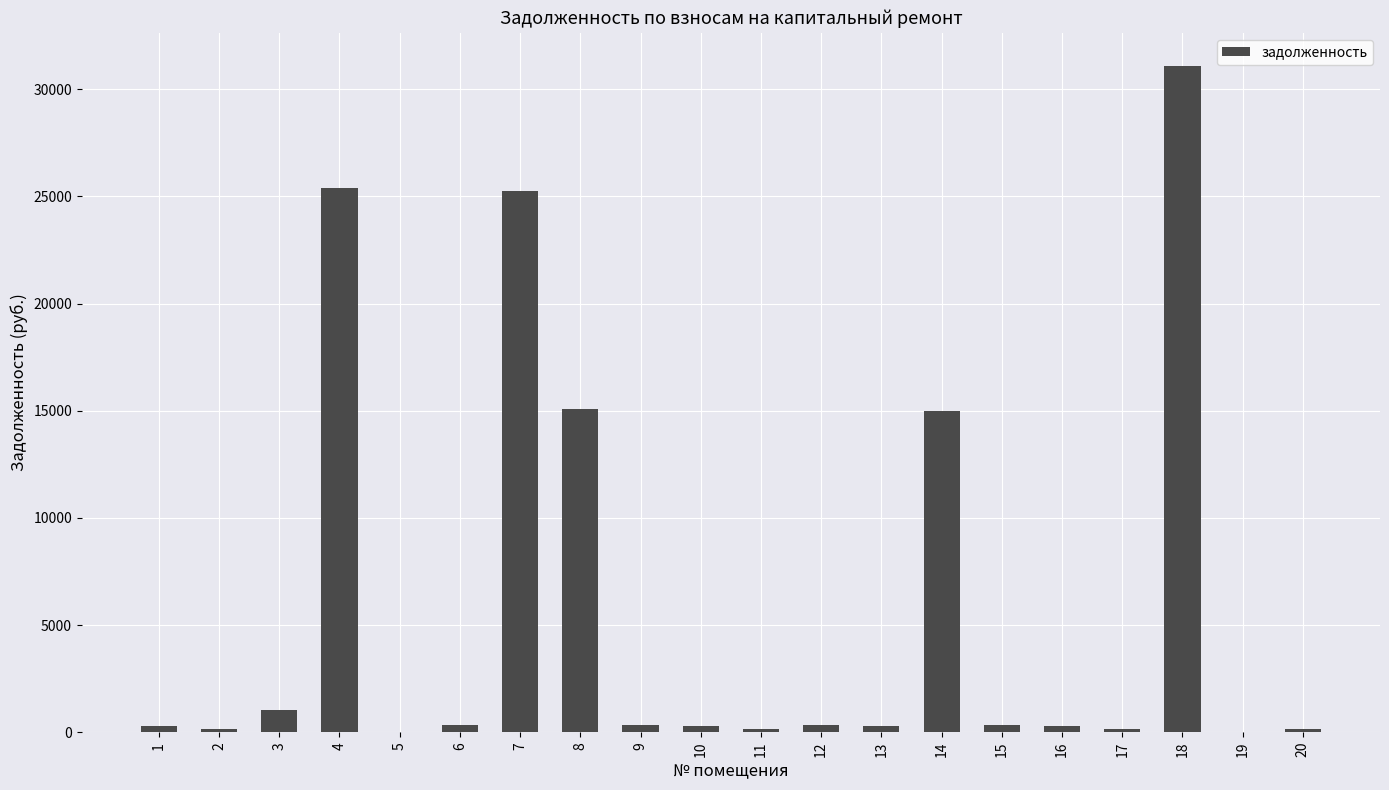

What is the maximum value shown in the chart?

31075.7